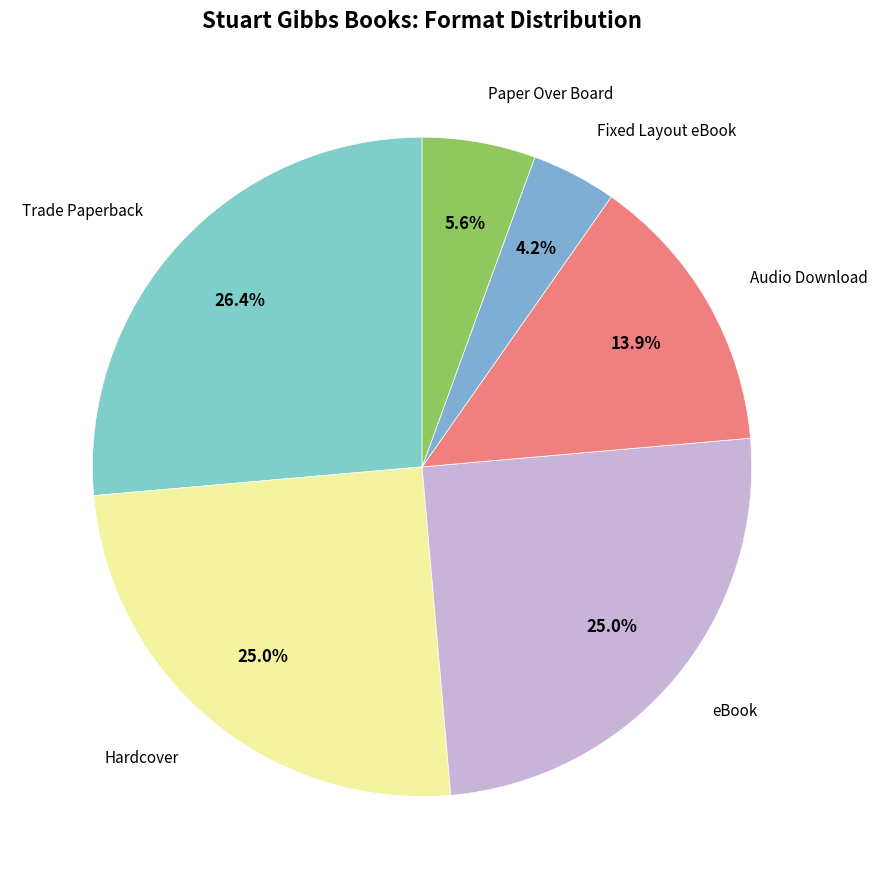

Rank the categories by value from lowest to highest.

Fixed Layout eBook, Paper Over Board, Audio Download, Hardcover, eBook, Trade Paperback